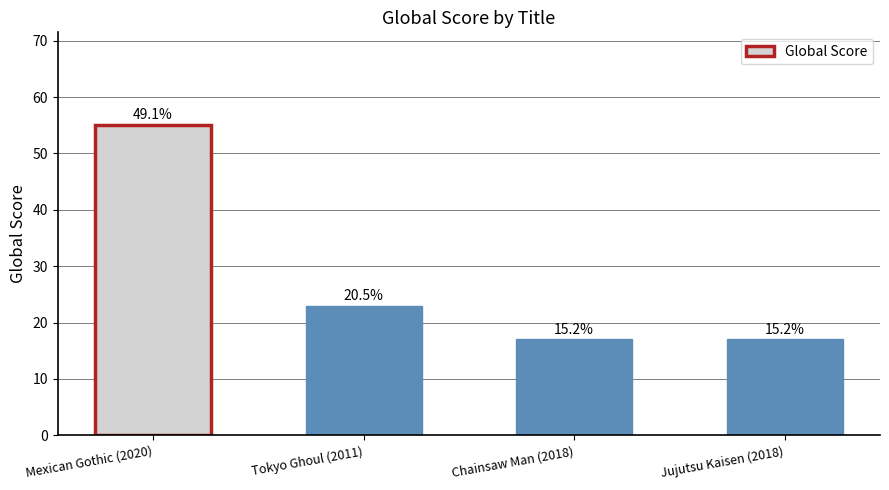

What is the change in value from Mexican Gothic (2020) to Chainsaw Man (2018)?

-38